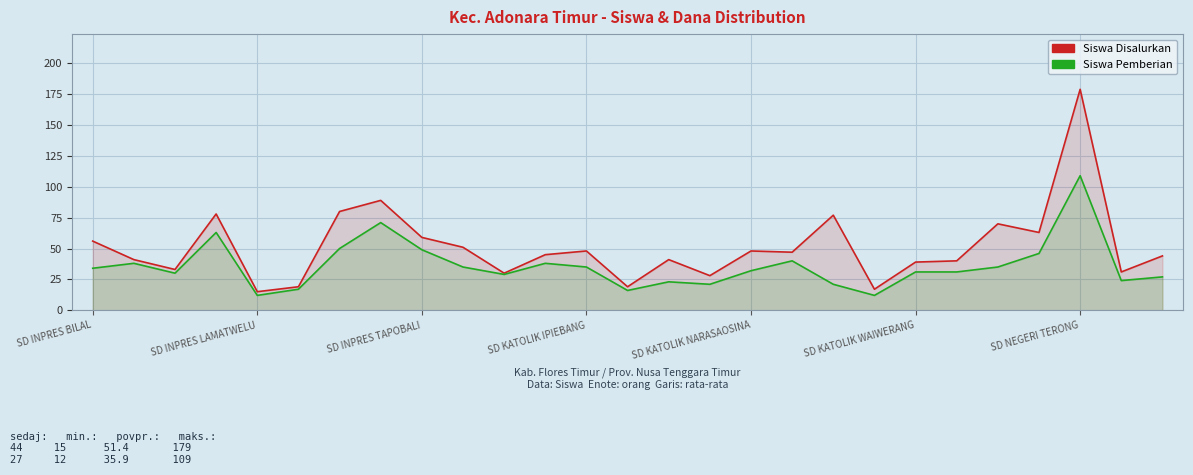

The Siswa Disalurkan series shows 8 at SD INPRES TAPOBALI. True or false?

False